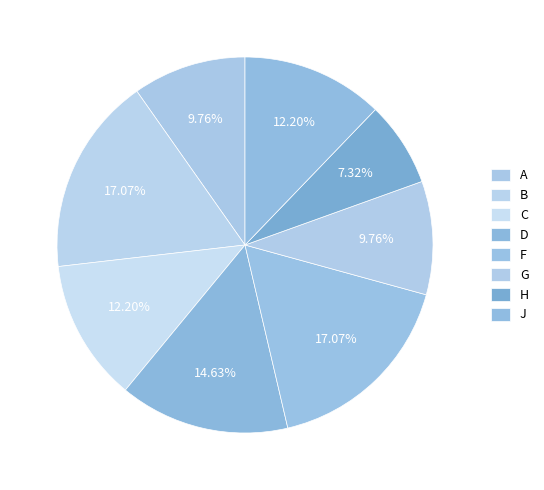

Combined, do G and D account for over 50%?

No